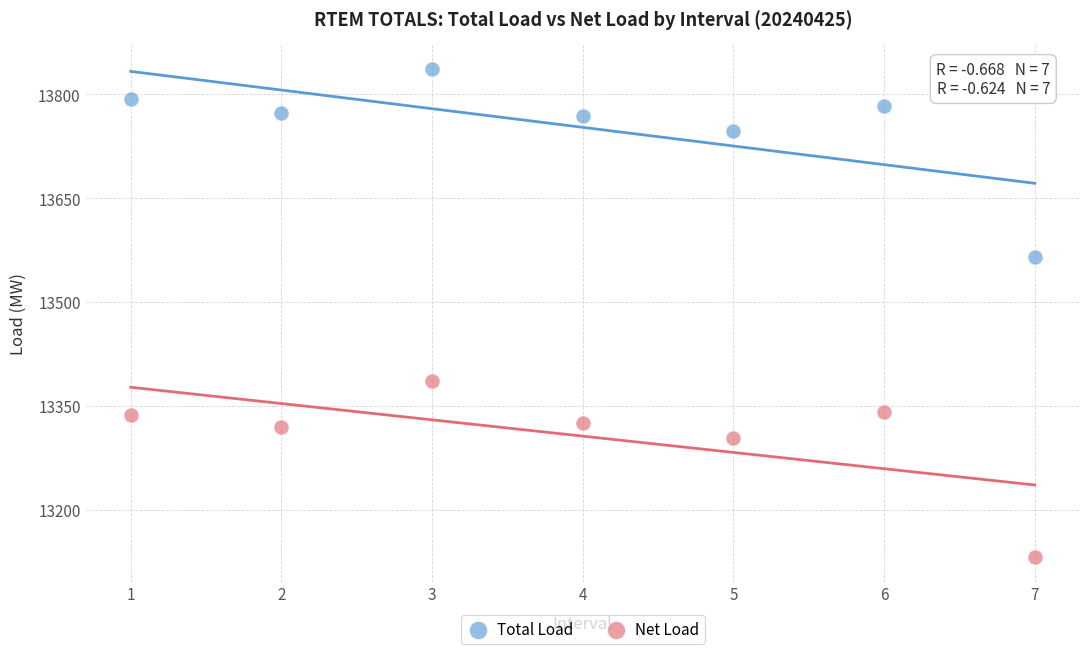

What are all the series names shown in the legend?

Total Load, Net Load